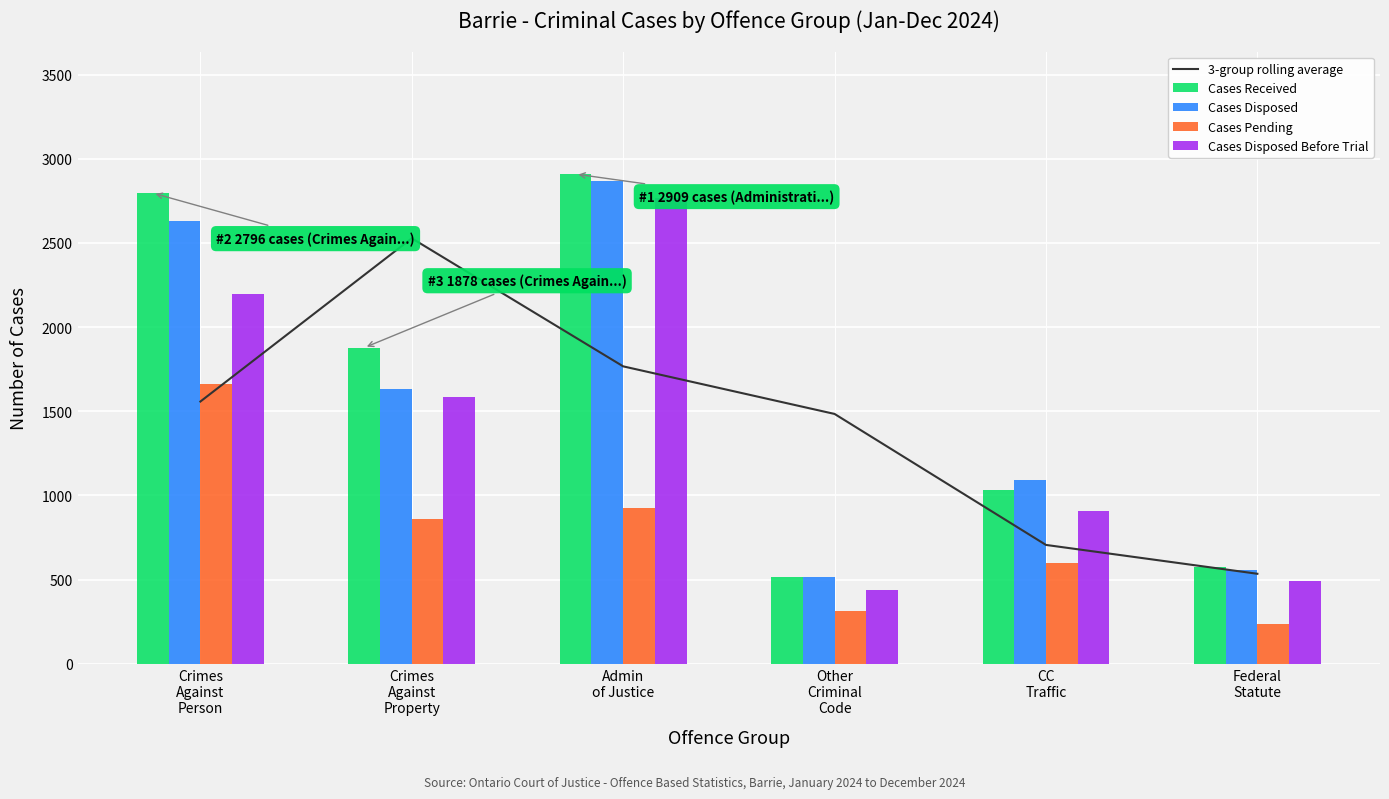

Reading right to left, what are all the values shown in this chart?

3-group rolling average: 535.0	706.3	1484.3	1767.0	2527.7	1558.0
Cases Received: 575.0	1030.0	514.0	2909.0	1878.0	2796.0
Cases Disposed: 559.0	1090.0	514.0	2867.0	1635.0	2629.0
Cases Pending: 234.0	598.0	315.0	923.0	859.0	1665.0
Cases Disposed Before Trial: 490.0	910.0	436.0	2764.0	1583.0	2196.0